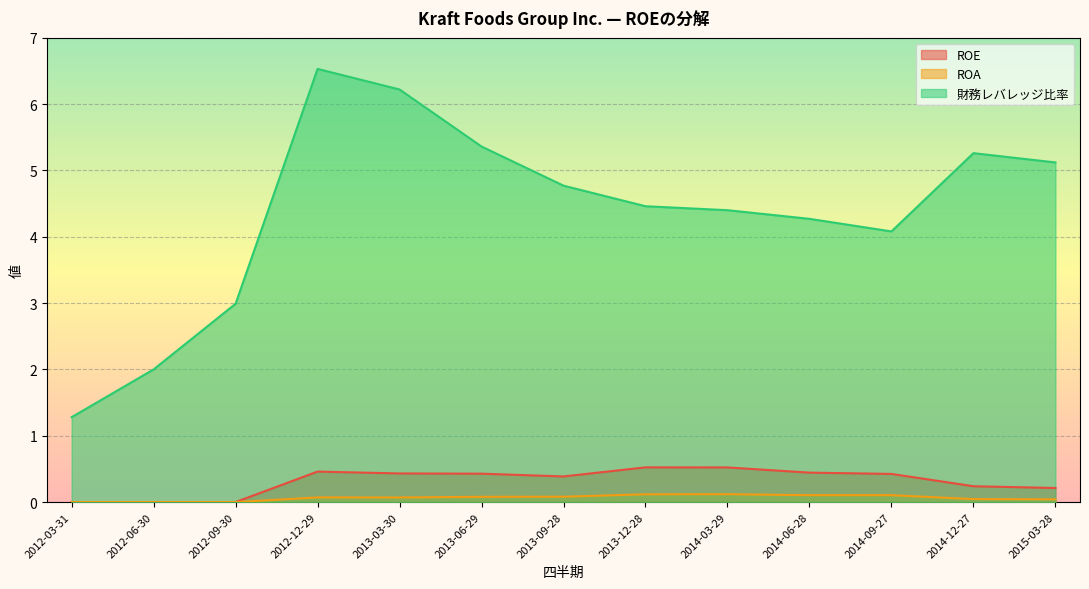

True or false: ROE and 財務レバレッジ比率 intersect in this chart.

False